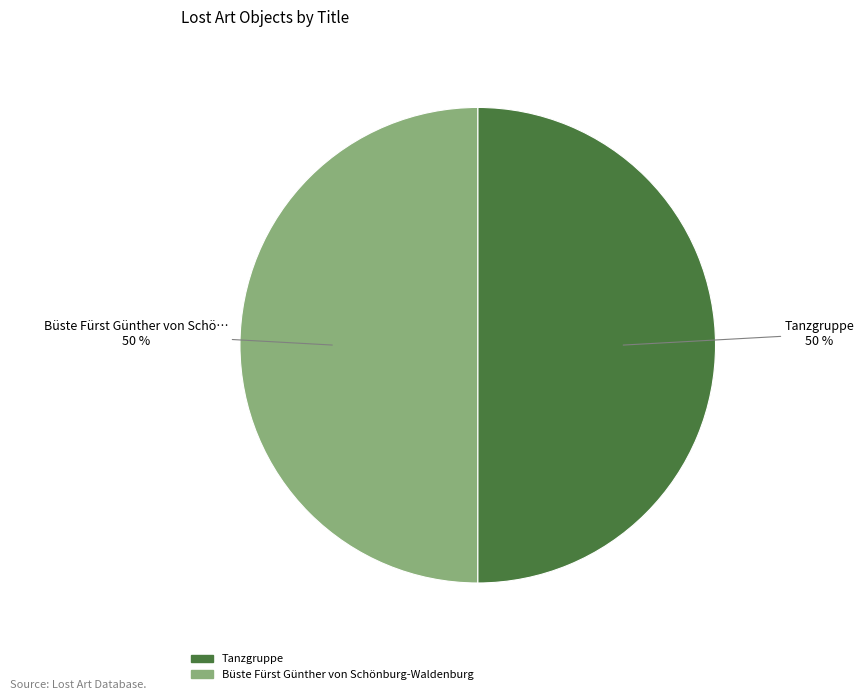

Count the number of slices in the pie.

2